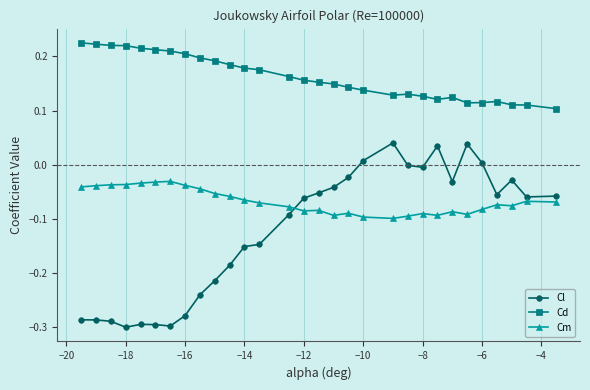

What is the sum of all Cm values?

-2.0